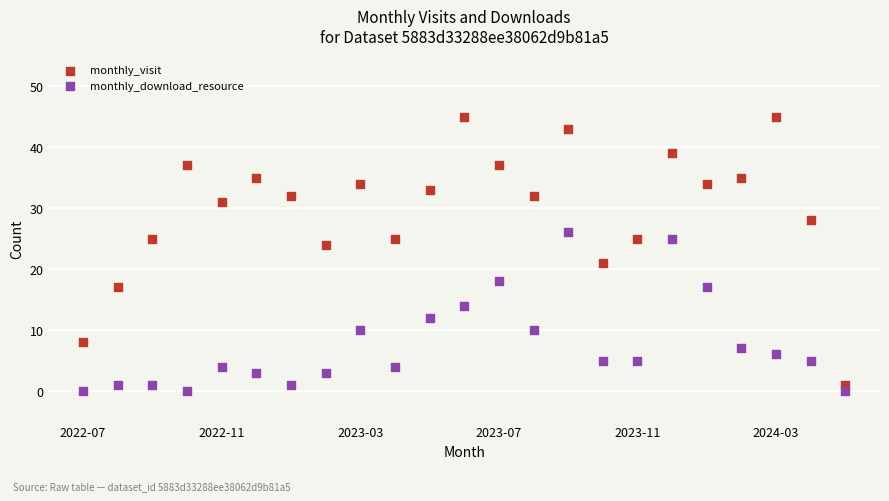

Across all series, what Y value is closest to 22?

21